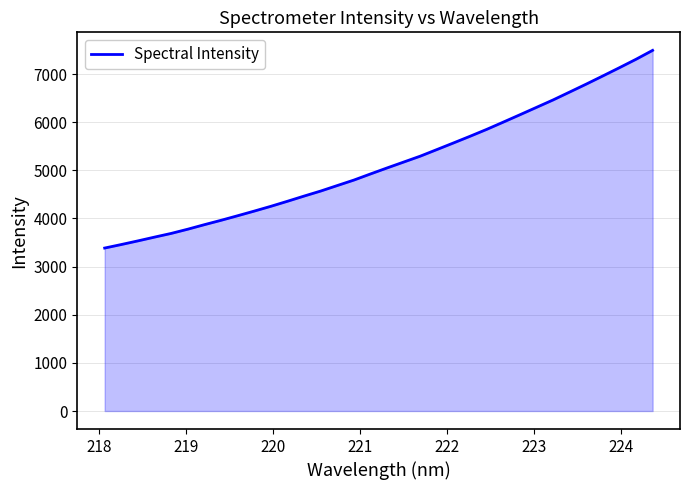

How many lines are shown in the chart?

1